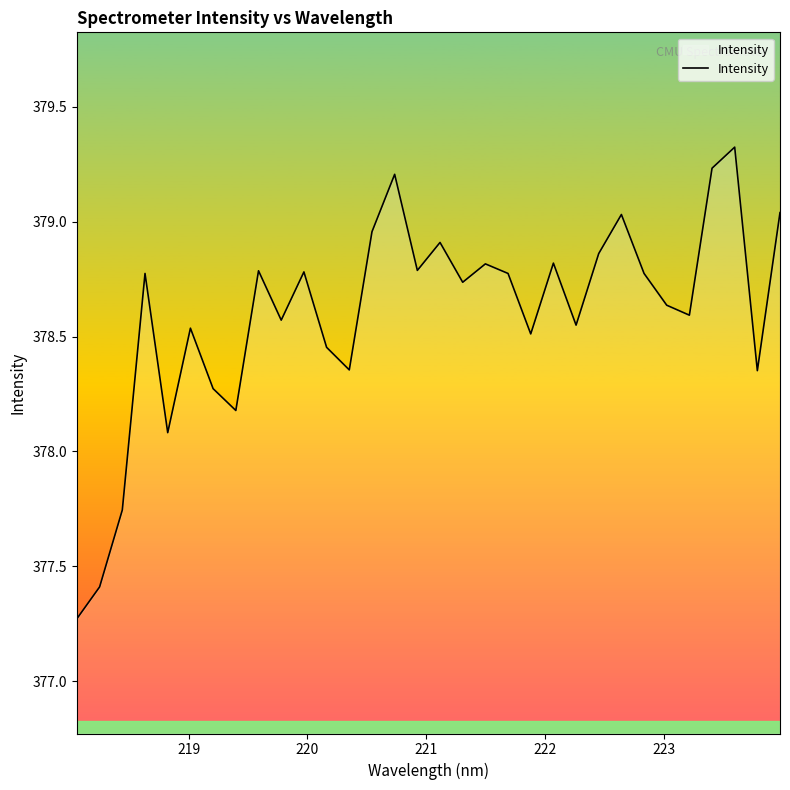

What is the greatest value displayed?

379.3